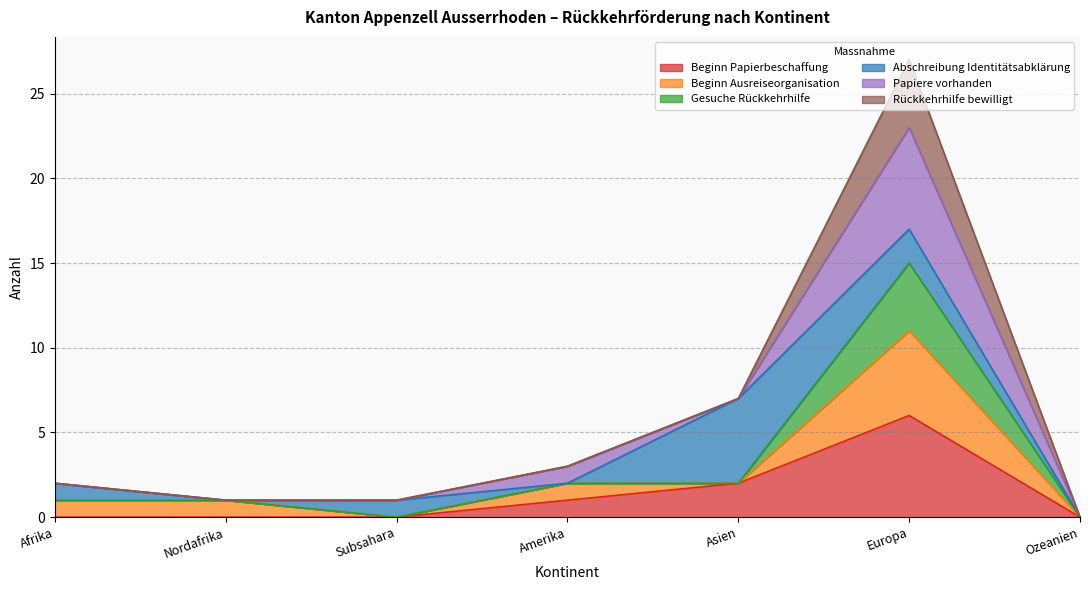

Does the chart have visible grid lines?

Yes